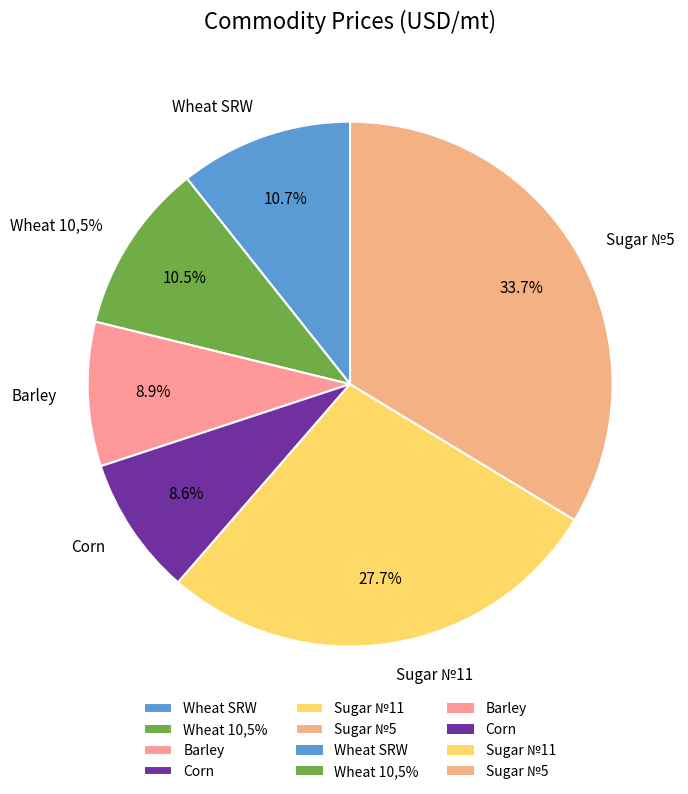

What portion of the pie excludes Sugar №5?

66.3%